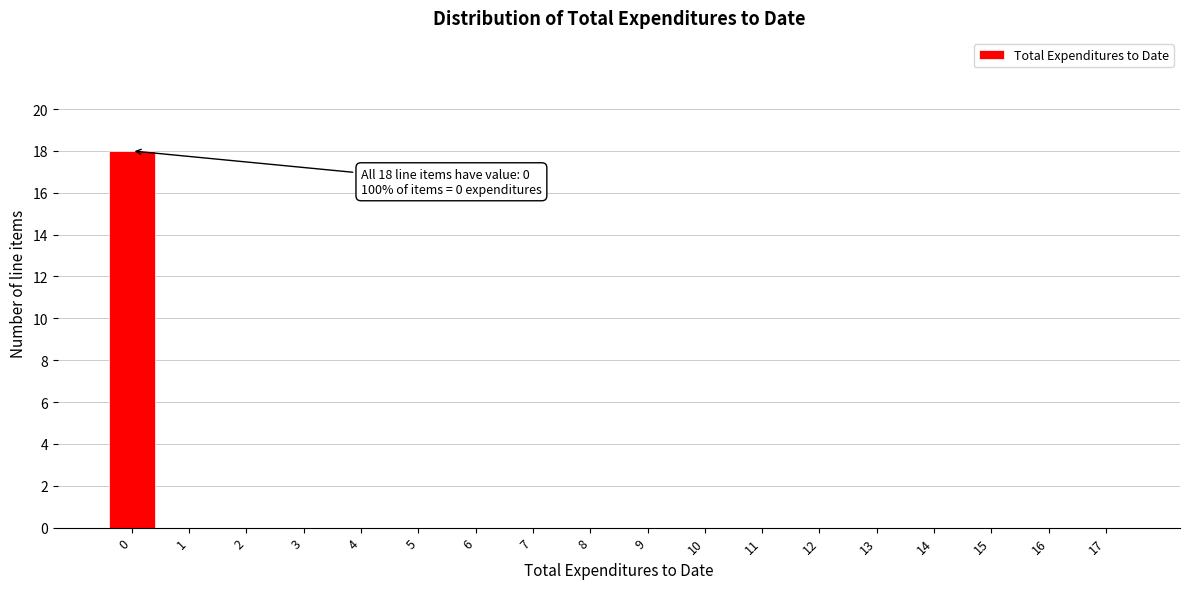

Reading left to right, list all the values displayed in this chart.

0=18	1=0	2=0	3=0	4=0	5=0	6=0	7=0	8=0	9=0	10=0	11=0	12=0	13=0	14=0	15=0	16=0	17=0